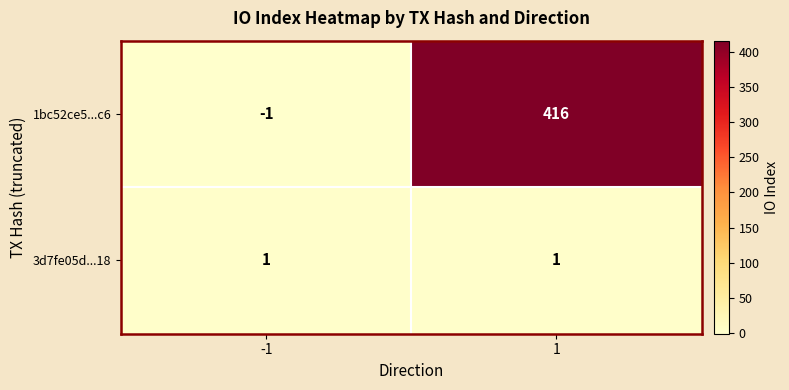

What is the maximum value shown in the chart?

416